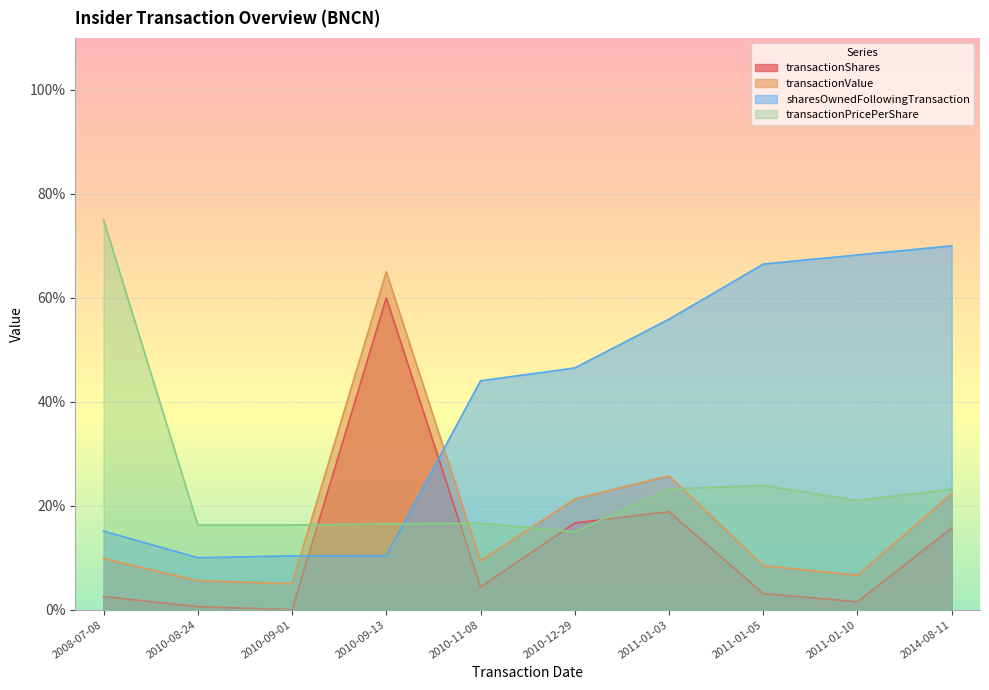

What is the value of the sharesOwnedFollowingTransaction point at the 9th from the left?

0.7